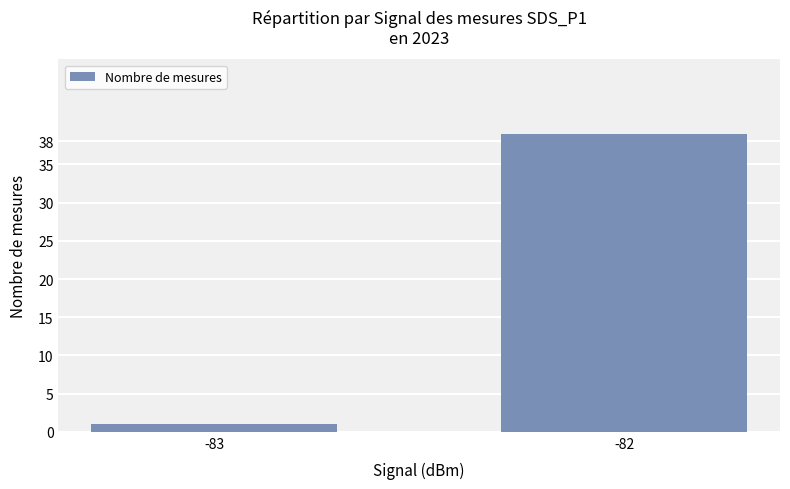

Which label corresponds to the smallest value in the chart?

-83